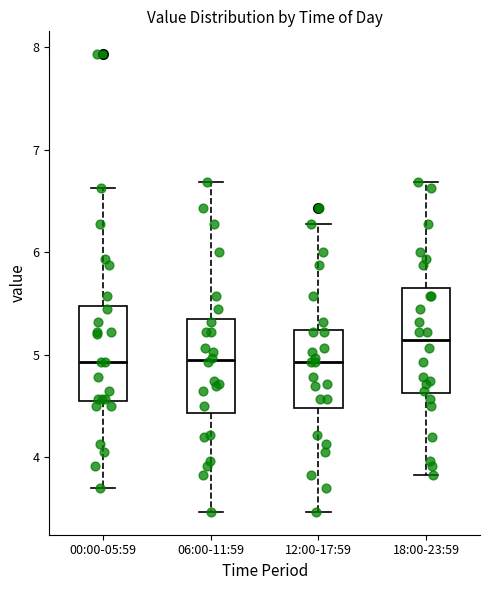

Reading left to right, read every box against the y-axis: the position of its median line, the range the box covers, and the ends of its whiskers. The values are not printed on the chart, so give them approximately, as read against the axis.

00:00-05:59: median 4.9, box 4.6 to 5.5, whiskers 3.7 to 6.6
06:00-11:59: median 5.0, box 4.4 to 5.4, whiskers 3.5 to 6.7
12:00-17:59: median 4.9, box 4.5 to 5.2, whiskers 3.5 to 6.3
18:00-23:59: median 5.1, box 4.6 to 5.6, whiskers 3.8 to 6.7